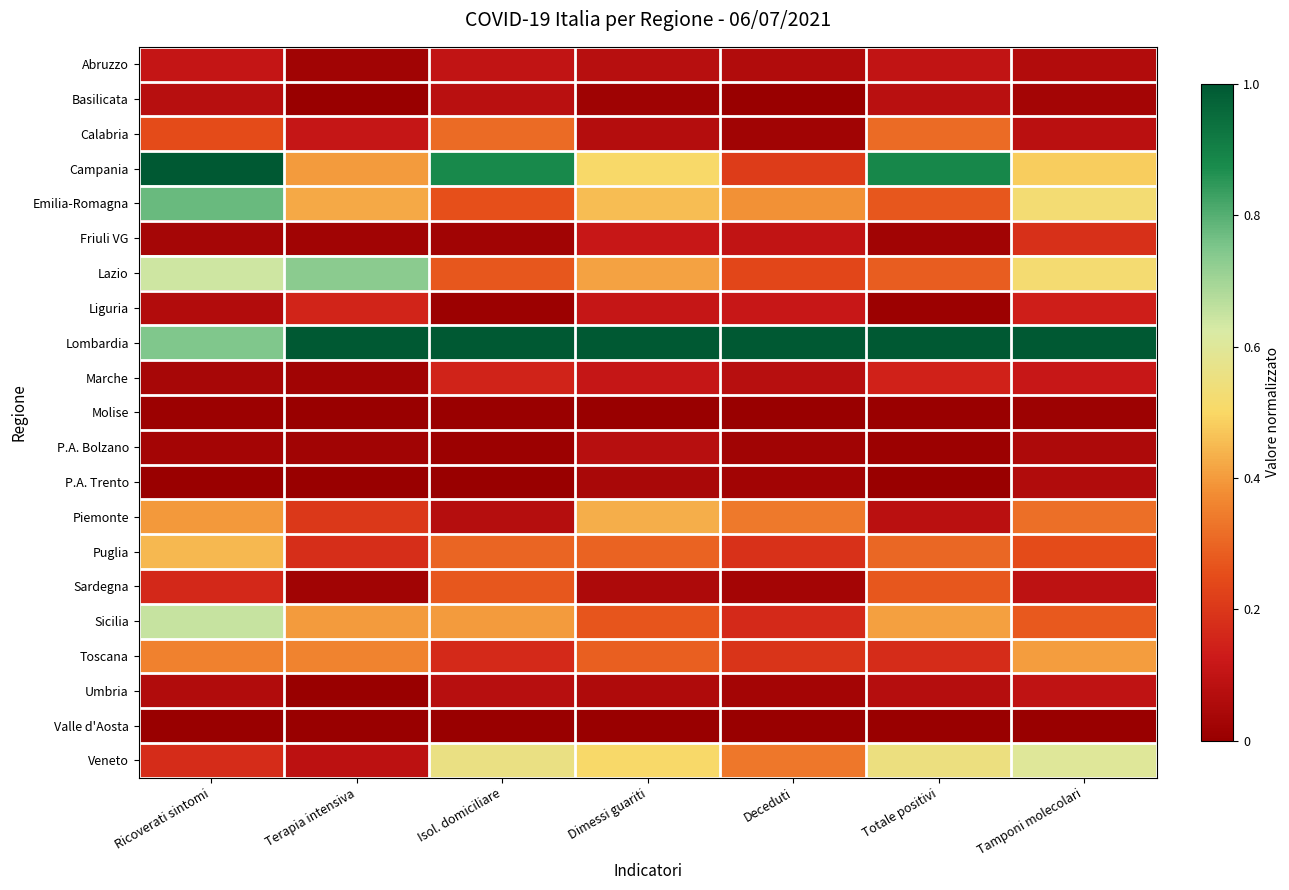

Reading left to right, what are all the values shown in this chart?

Abruzzo: Ricoverati sintomi=0.1	Terapia intensiva=0.0	Isol. domiciliare=0.1	Dimessi guariti=0.1	Deceduti=0.1	Totale positivi=0.1	Tamponi molecolari=0.1
Basilicata: Ricoverati sintomi=0.1	Terapia intensiva=0.0	Isol. domiciliare=0.1	Dimessi guariti=0.0	Deceduti=0.0	Totale positivi=0.1	Tamponi molecolari=0.0
Calabria: Ricoverati sintomi=0.2	Terapia intensiva=0.1	Isol. domiciliare=0.3	Dimessi guariti=0.1	Deceduti=0.0	Totale positivi=0.3	Tamponi molecolari=0.1
Campania: Ricoverati sintomi=1.0	Terapia intensiva=0.4	Isol. domiciliare=0.9	Dimessi guariti=0.5	Deceduti=0.2	Totale positivi=0.9	Tamponi molecolari=0.5
Emilia-Romagna: Ricoverati sintomi=0.8	Terapia intensiva=0.4	Isol. domiciliare=0.3	Dimessi guariti=0.5	Deceduti=0.4	Totale positivi=0.3	Tamponi molecolari=0.5
Friuli VG: Ricoverati sintomi=0.0	Terapia intensiva=0.0	Isol. domiciliare=0.0	Dimessi guariti=0.1	Deceduti=0.1	Totale positivi=0.0	Tamponi molecolari=0.2
Lazio: Ricoverati sintomi=0.6	Terapia intensiva=0.7	Isol. domiciliare=0.3	Dimessi guariti=0.4	Deceduti=0.2	Totale positivi=0.3	Tamponi molecolari=0.5
Liguria: Ricoverati sintomi=0.1	Terapia intensiva=0.2	Isol. domiciliare=0.0	Dimessi guariti=0.1	Deceduti=0.1	Totale positivi=0.0	Tamponi molecolari=0.1
Lombardia: Ricoverati sintomi=0.7	Terapia intensiva=1.0	Isol. domiciliare=1.0	Dimessi guariti=1.0	Deceduti=1.0	Totale positivi=1.0	Tamponi molecolari=1.0
Marche: Ricoverati sintomi=0.0	Terapia intensiva=0.0	Isol. domiciliare=0.2	Dimessi guariti=0.1	Deceduti=0.1	Totale positivi=0.1	Tamponi molecolari=0.1
Molise: Ricoverati sintomi=0.0	Terapia intensiva=0.0	Isol. domiciliare=0.0	Dimessi guariti=0.0	Deceduti=0.0	Totale positivi=0.0	Tamponi molecolari=0.0
P.A. Bolzano: Ricoverati sintomi=0.0	Terapia intensiva=0.0	Isol. domiciliare=0.0	Dimessi guariti=0.1	Deceduti=0.0	Totale positivi=0.0	Tamponi molecolari=0.1
P.A. Trento: Ricoverati sintomi=0.0	Terapia intensiva=0.0	Isol. domiciliare=0.0	Dimessi guariti=0.0	Deceduti=0.0	Totale positivi=0.0	Tamponi molecolari=0.1
Piemonte: Ricoverati sintomi=0.4	Terapia intensiva=0.2	Isol. domiciliare=0.1	Dimessi guariti=0.4	Deceduti=0.3	Totale positivi=0.1	Tamponi molecolari=0.3
Puglia: Ricoverati sintomi=0.4	Terapia intensiva=0.2	Isol. domiciliare=0.3	Dimessi guariti=0.3	Deceduti=0.2	Totale positivi=0.3	Tamponi molecolari=0.2
Sardegna: Ricoverati sintomi=0.2	Terapia intensiva=0.0	Isol. domiciliare=0.3	Dimessi guariti=0.1	Deceduti=0.0	Totale positivi=0.3	Tamponi molecolari=0.1
Sicilia: Ricoverati sintomi=0.6	Terapia intensiva=0.4	Isol. domiciliare=0.4	Dimessi guariti=0.3	Deceduti=0.2	Totale positivi=0.4	Tamponi molecolari=0.3
Toscana: Ricoverati sintomi=0.4	Terapia intensiva=0.4	Isol. domiciliare=0.2	Dimessi guariti=0.3	Deceduti=0.2	Totale positivi=0.2	Tamponi molecolari=0.4
Umbria: Ricoverati sintomi=0.1	Terapia intensiva=0.0	Isol. domiciliare=0.1	Dimessi guariti=0.1	Deceduti=0.0	Totale positivi=0.1	Tamponi molecolari=0.1
Valle d'Aosta: Ricoverati sintomi=0.0	Terapia intensiva=0.0	Isol. domiciliare=0.0	Dimessi guariti=0.0	Deceduti=0.0	Totale positivi=0.0	Tamponi molecolari=0.0
Veneto: Ricoverati sintomi=0.2	Terapia intensiva=0.1	Isol. domiciliare=0.6	Dimessi guariti=0.5	Deceduti=0.3	Totale positivi=0.5	Tamponi molecolari=0.6